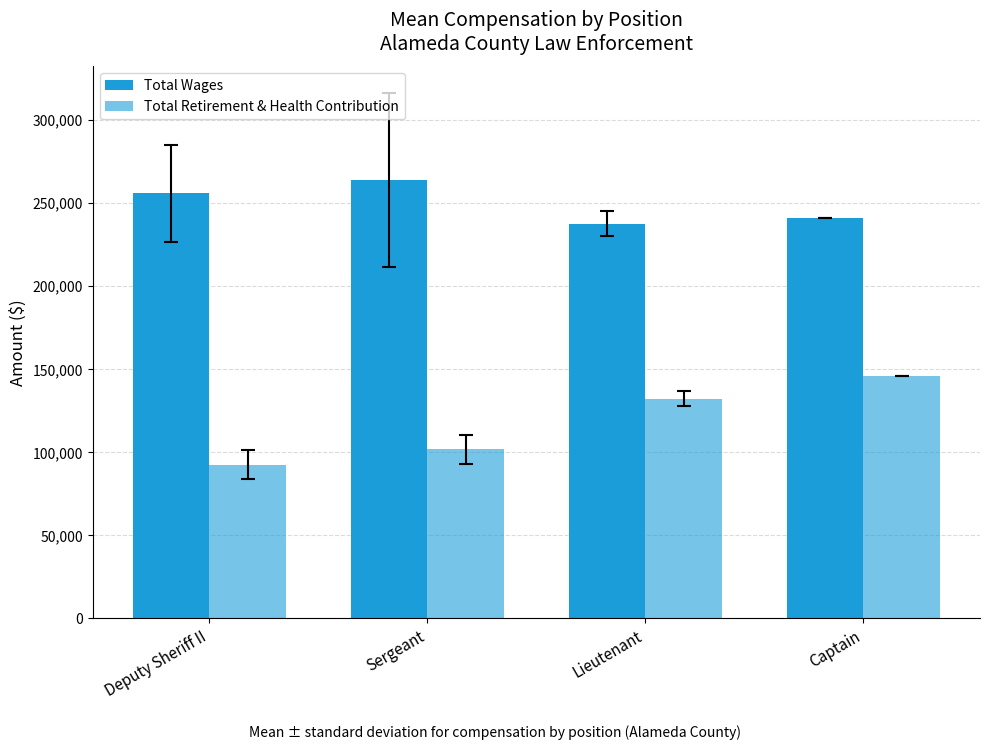

How many values in the Total Wages series are below 255641?

2